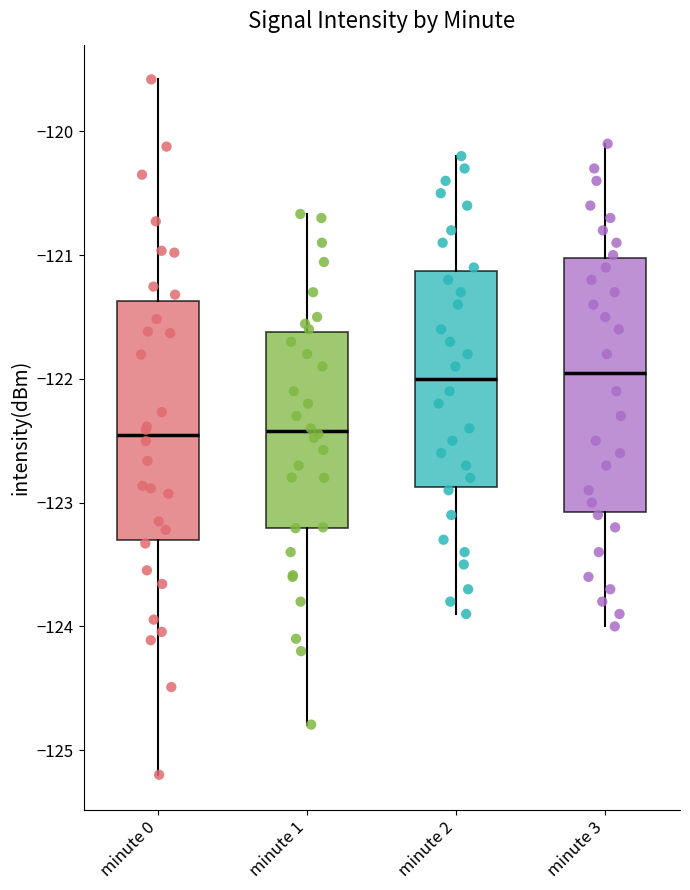

Reading left to right, read every box against the y-axis: the position of its median line, the range the box covers, and the ends of its whiskers. The values are not printed on the chart, so give them approximately, as read against the axis.

minute 0: median -122.5, box -123.3 to -121.4, whiskers -125.2 to -119.6
minute 1: median -122.4, box -123.2 to -121.6, whiskers -124.8 to -120.7
minute 2: median -122.0, box -122.9 to -121.1, whiskers -123.9 to -120.2
minute 3: median -121.9, box -123.1 to -121.0, whiskers -124.0 to -120.1